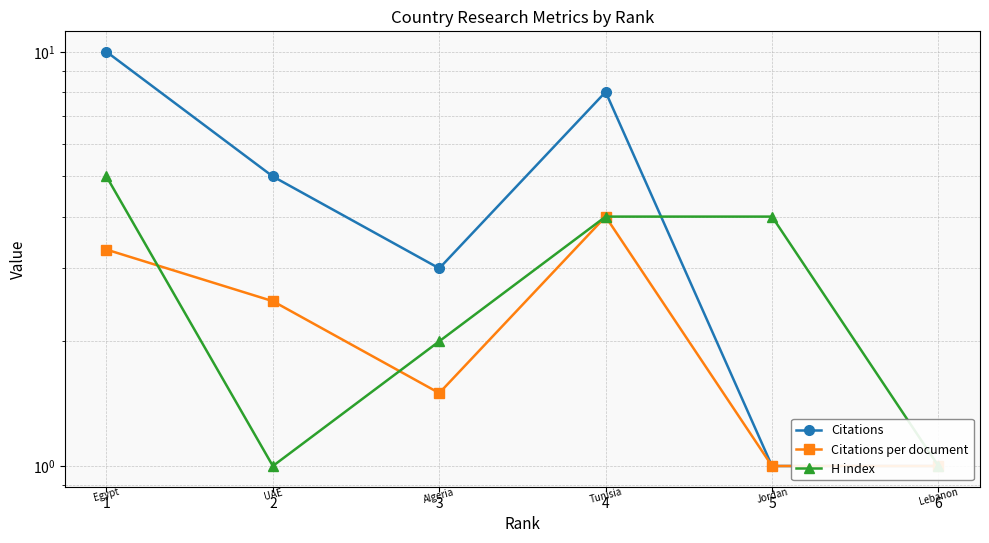

What is the average value of the Citations series?

4.7